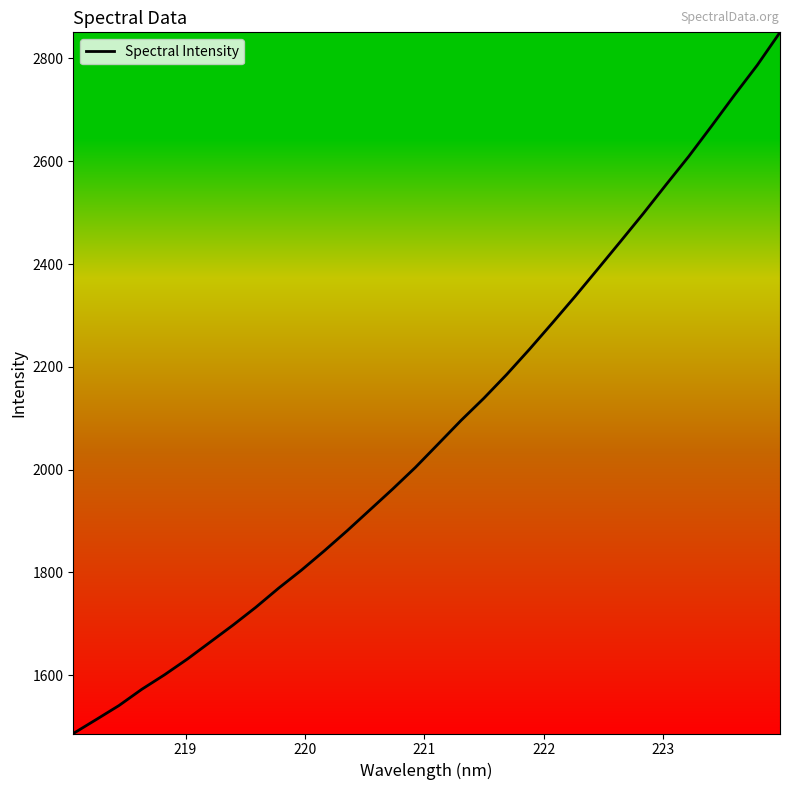

What is the smallest value displayed?

1486.4